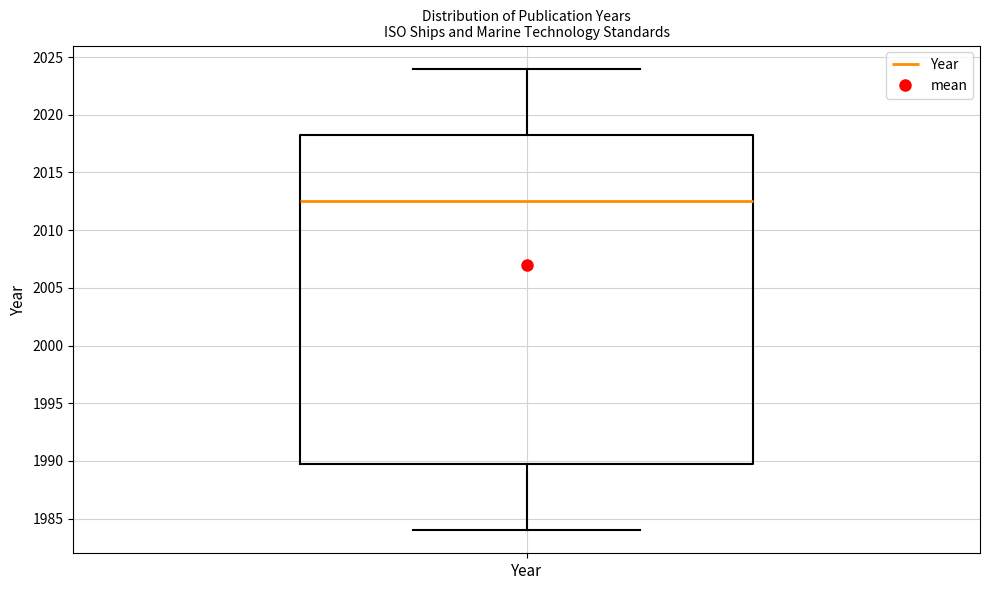

Where is the lower edge of the box for Year on the y-axis? The values are not printed on the chart, so give them approximately, as read against the axis.

1990.0